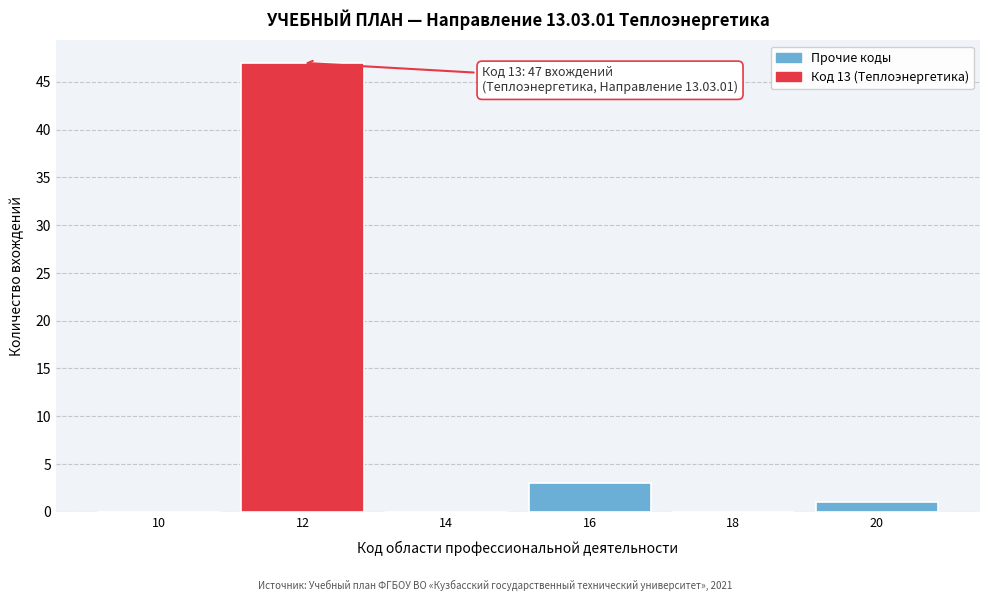

Reading left to right, list all the values displayed in this chart.

10=0	12=47	14=0	16=3	18=0	20=1